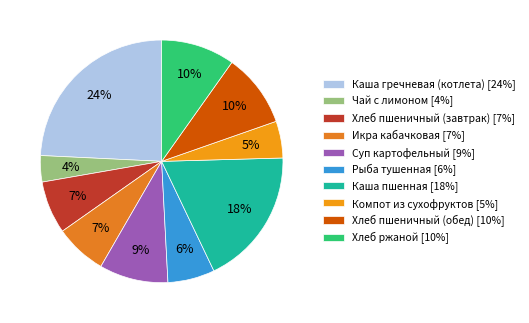

To the nearest percent, what is the average slice percentage?

10%